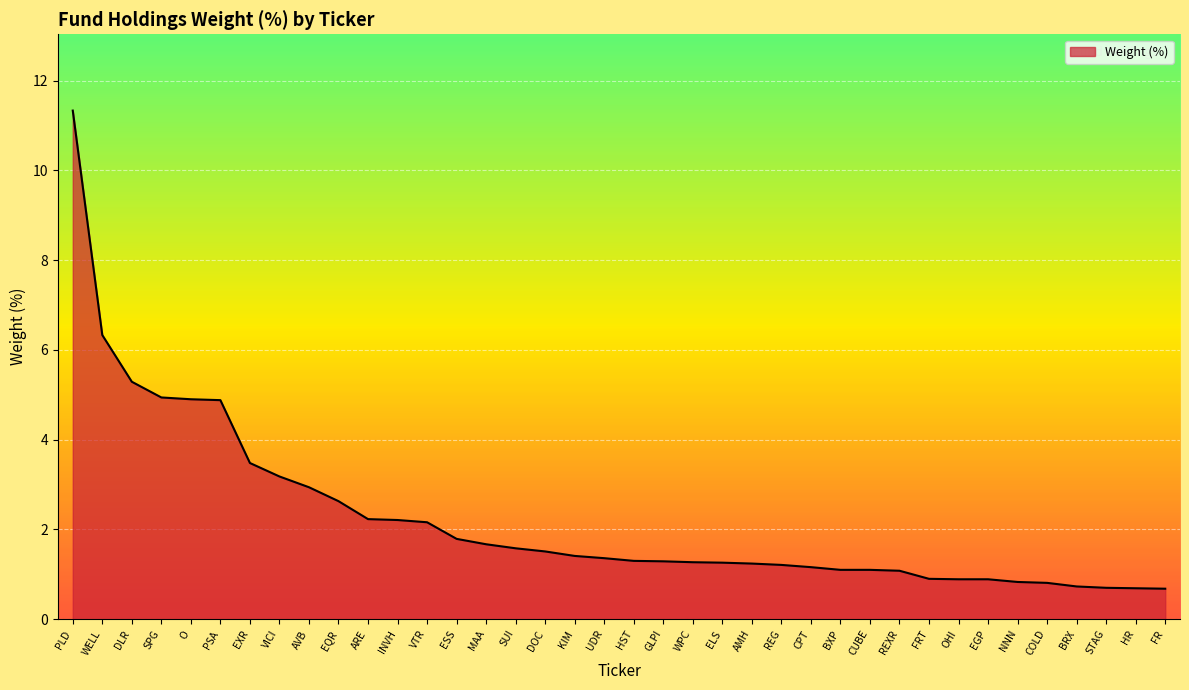

How many lines are shown in the chart?

1